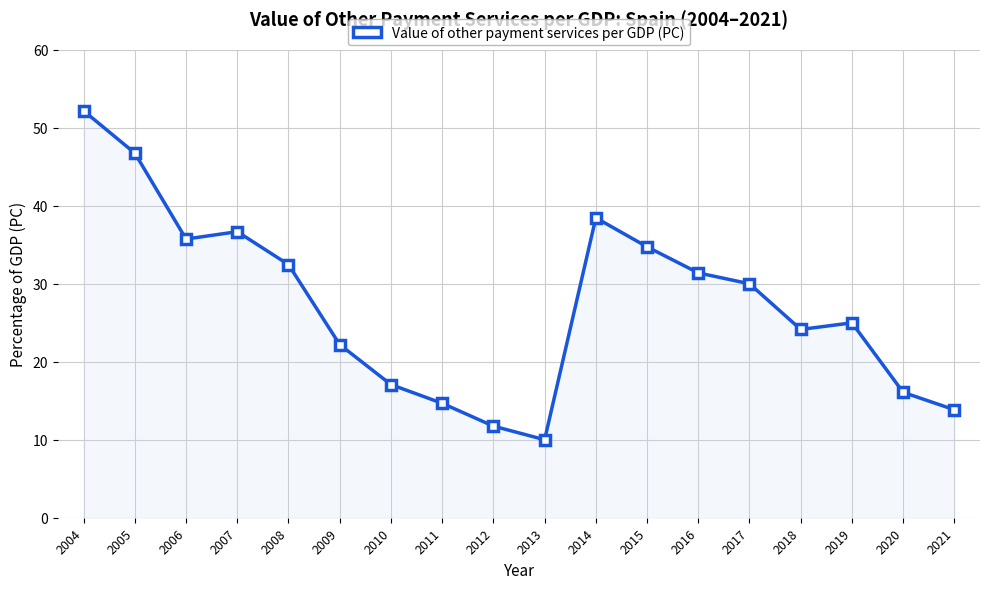

True or false: the data shows 52.2 at 2004.

True